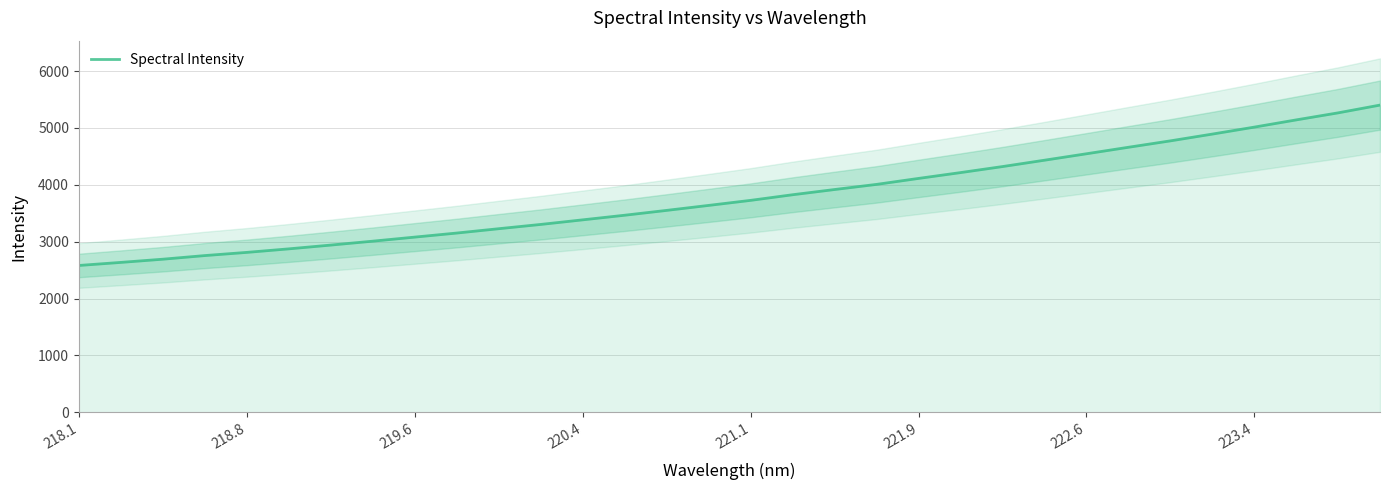

What is the highest value of the Spectral Intensity series?

5402.1